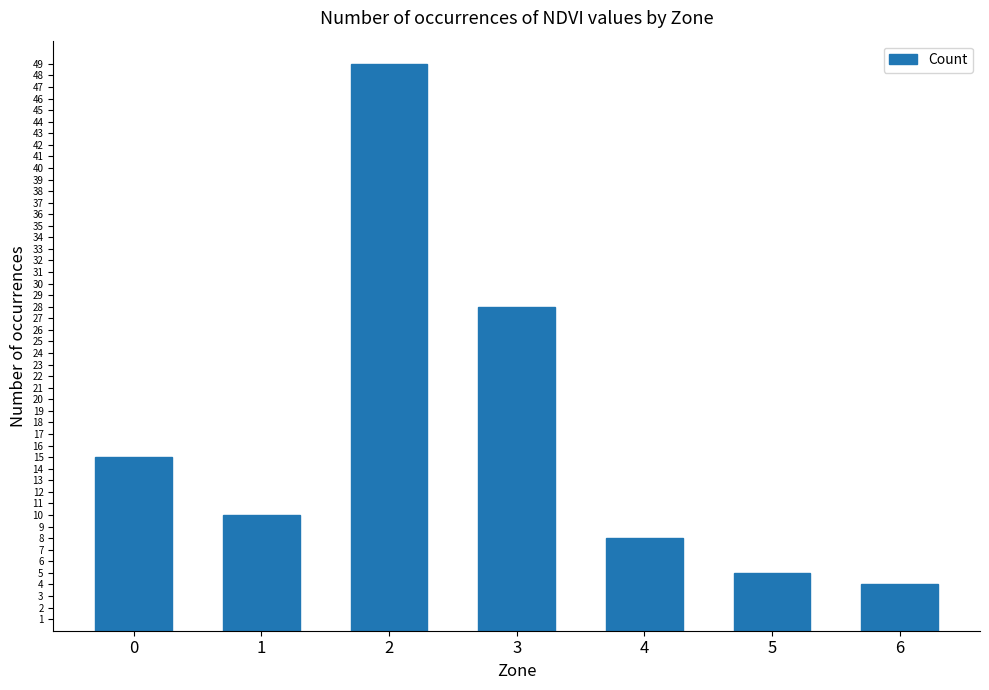

Rank the categories by value from highest to lowest.

2, 3, 0, 1, 4, 5, 6